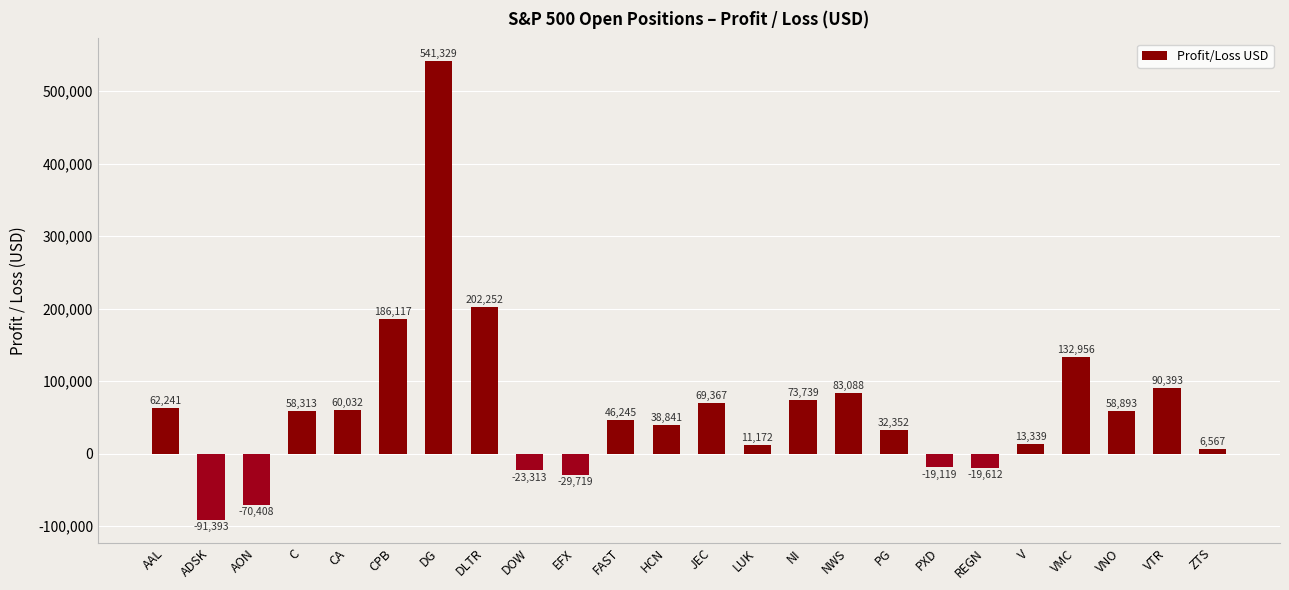

What value does the data have at VTR?

90392.6